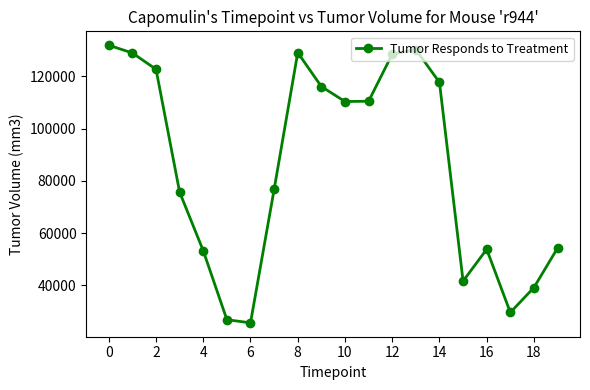

What is the greatest value displayed?

131908